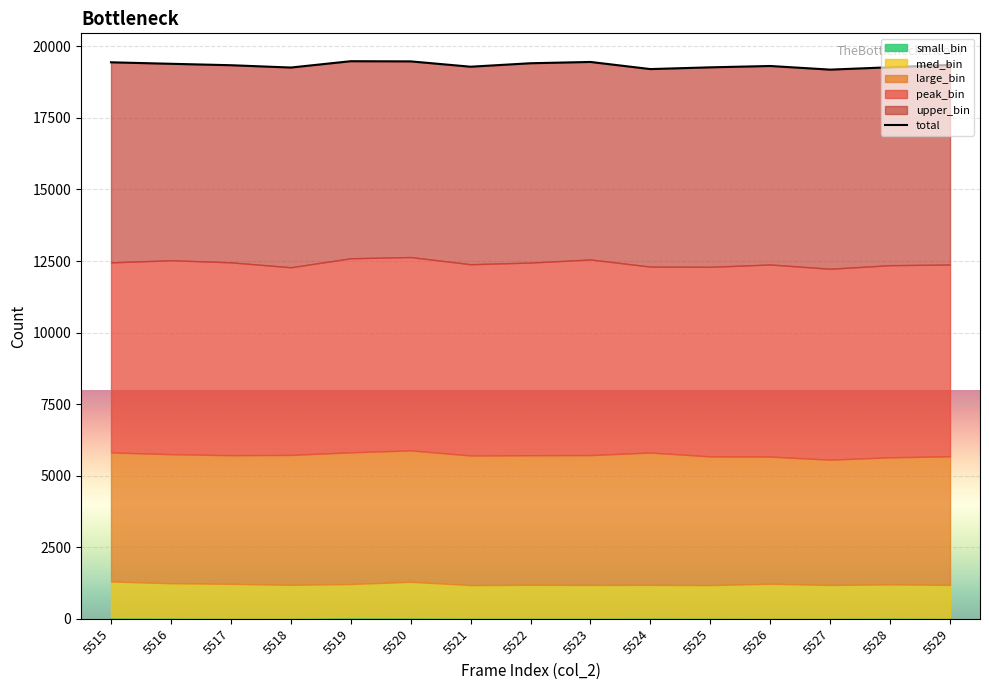

What is the minimum value shown in the chart?

19189